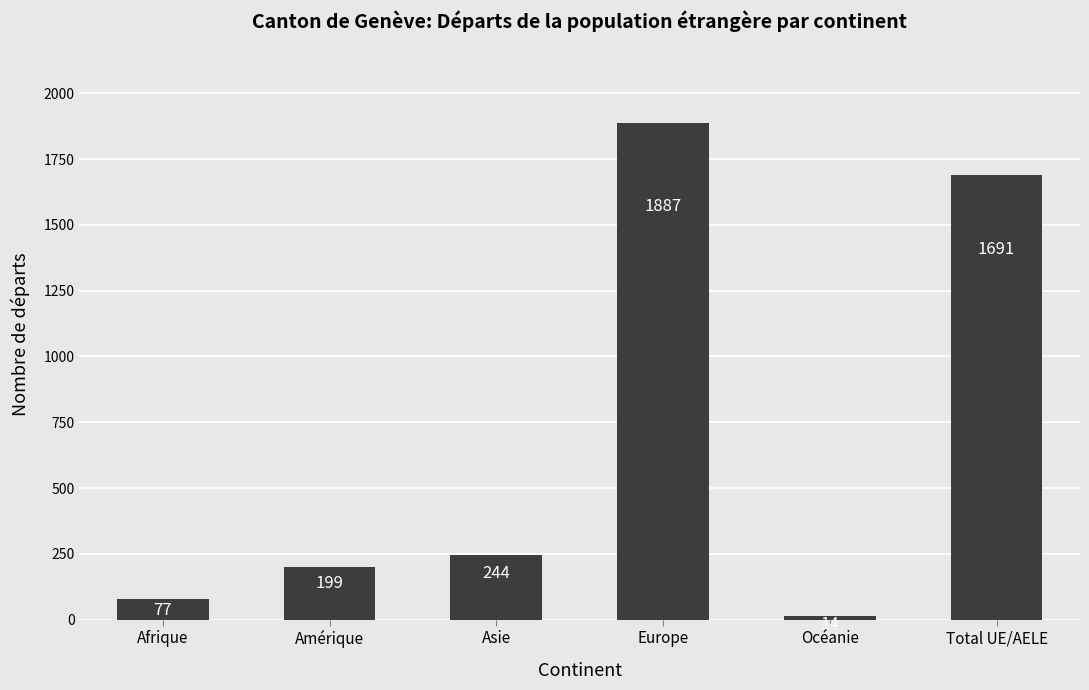

Rank the categories by value from highest to lowest.

Europe, Total UE/AELE, Asie, Amérique, Afrique, Océanie